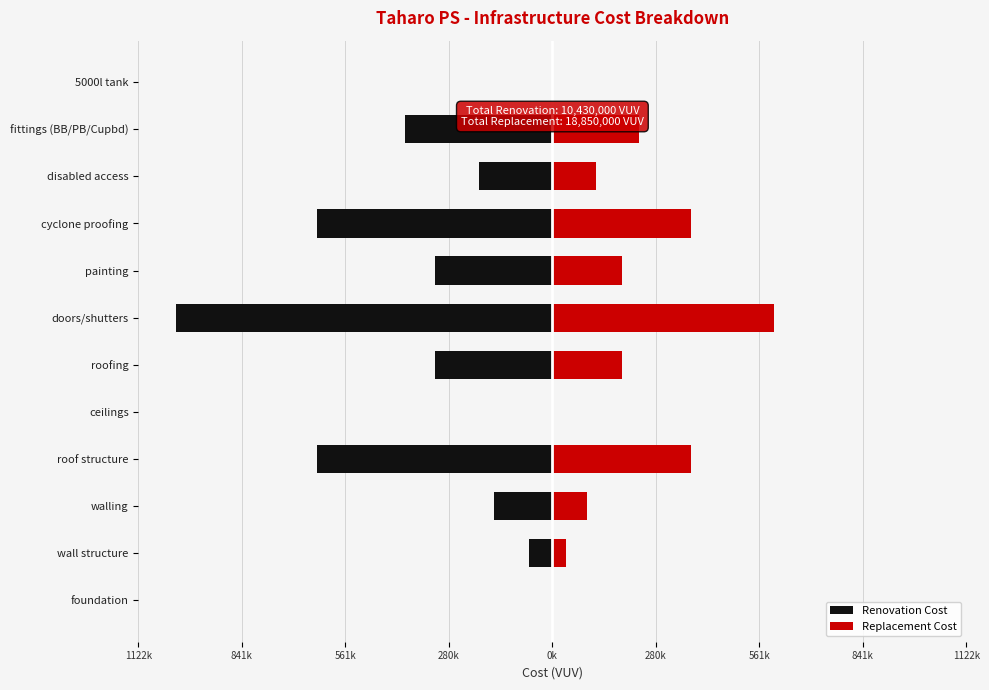

Which series has the widest spread of values?

Renovation Cost